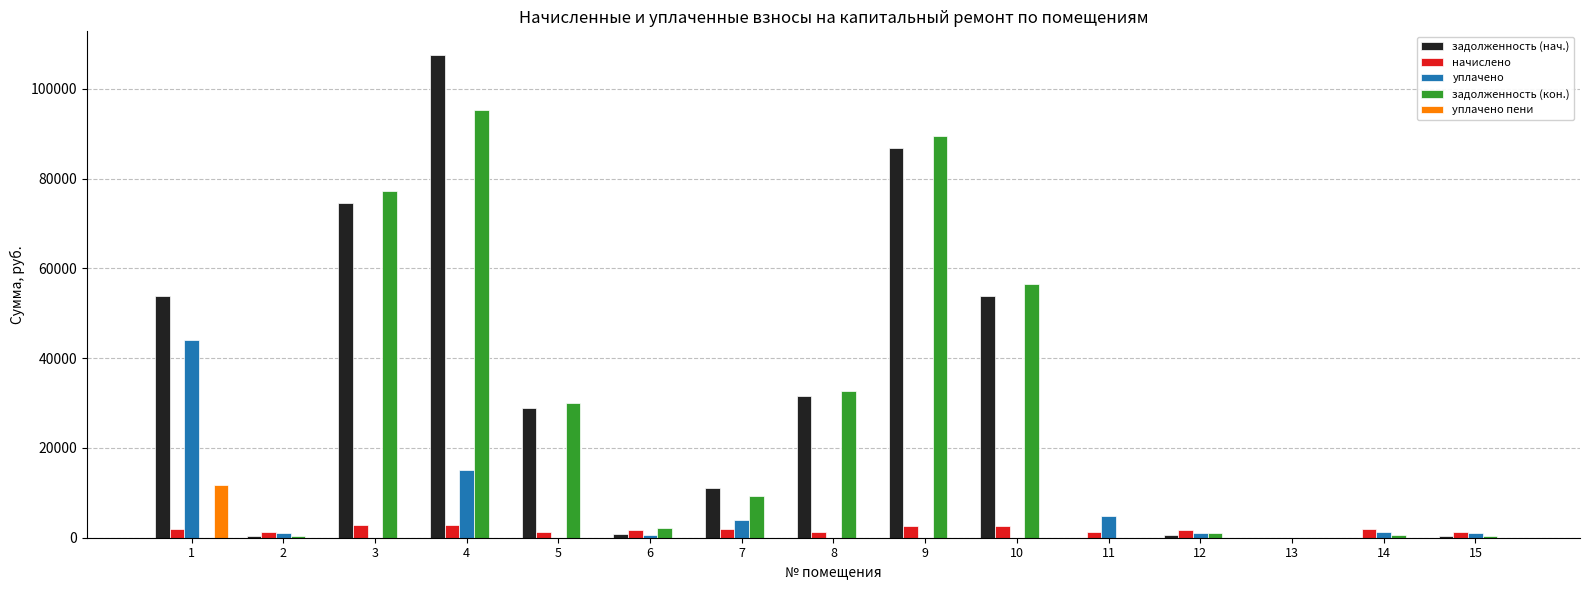

Which category has the highest value in the задолженность (нач.) series?

4